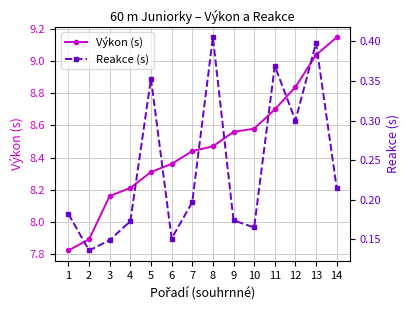

True or false: Reakce (s) and Výkon (s) cross at least once.

False